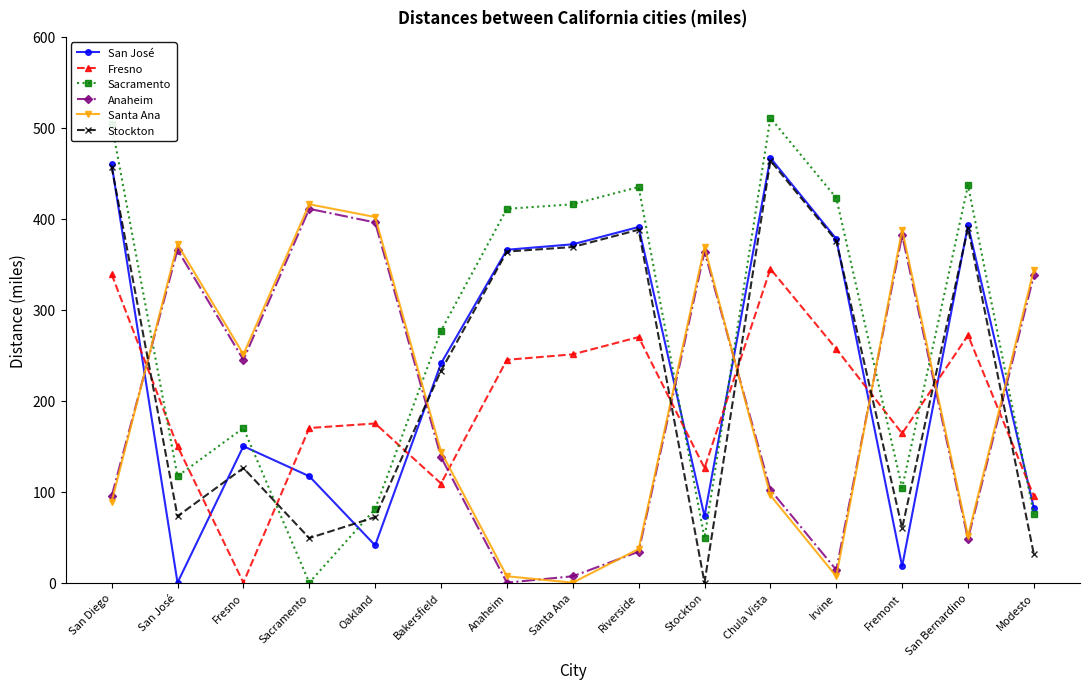

At which label does Anaheim first exceed 138?

San José